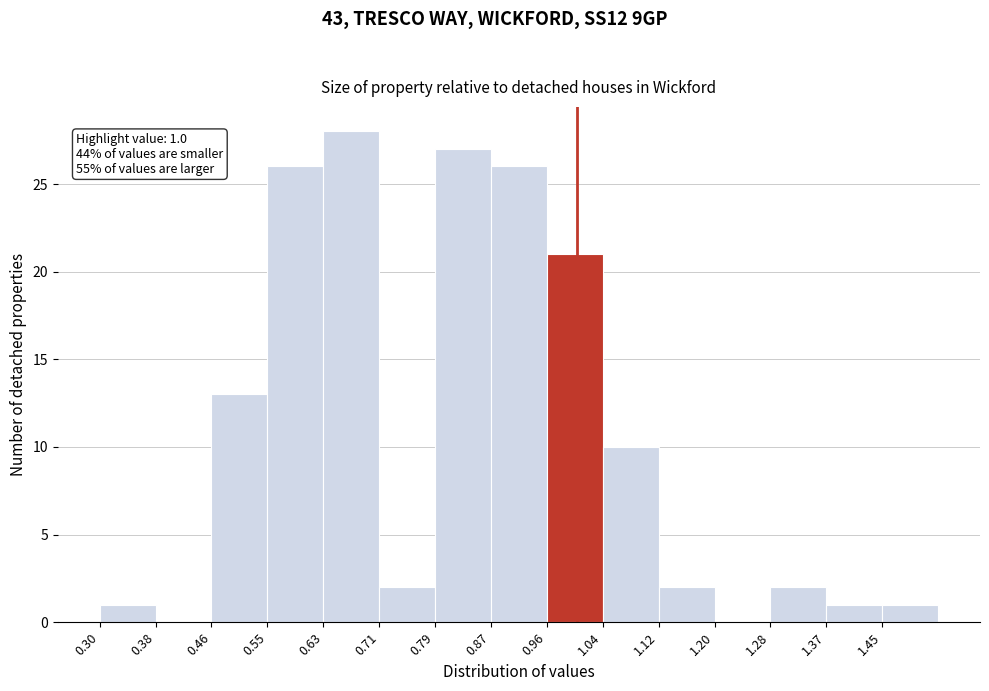

Which range on the x-axis has the tallest bar?

0.628 to 0.710